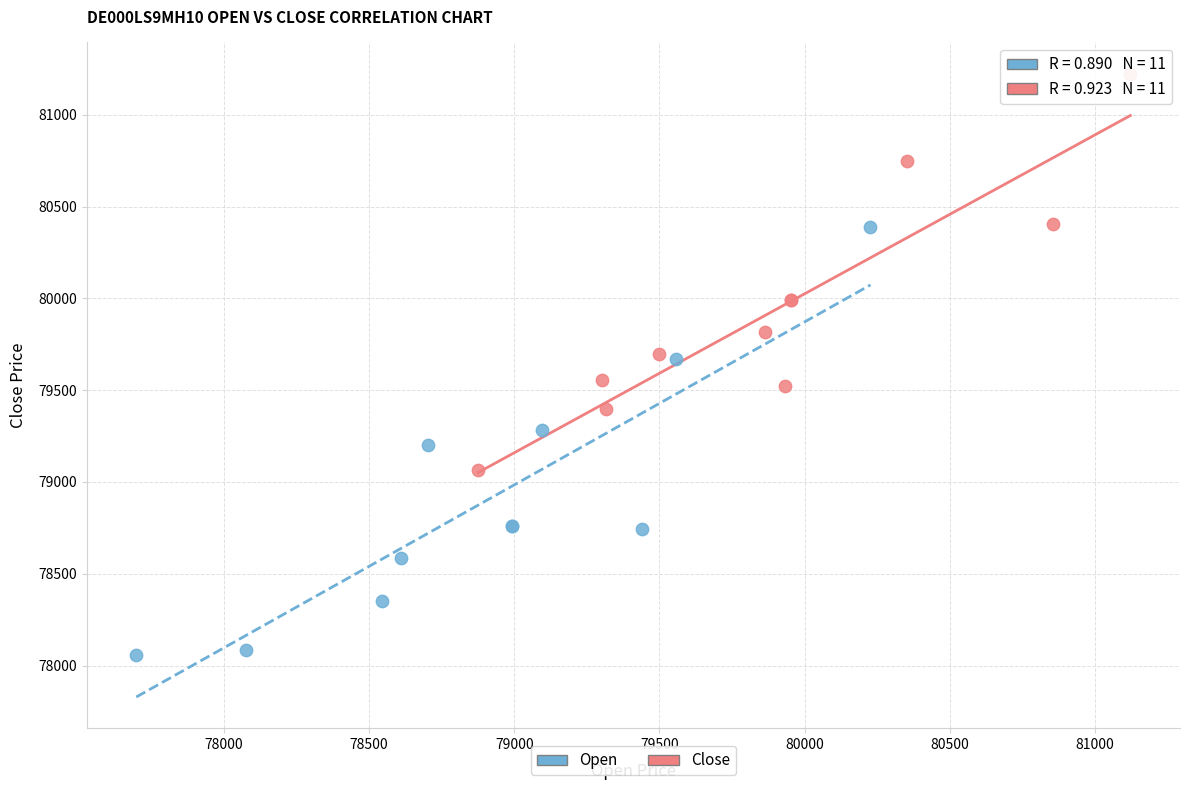

Which series has the largest Y range (max minus min)?

Open